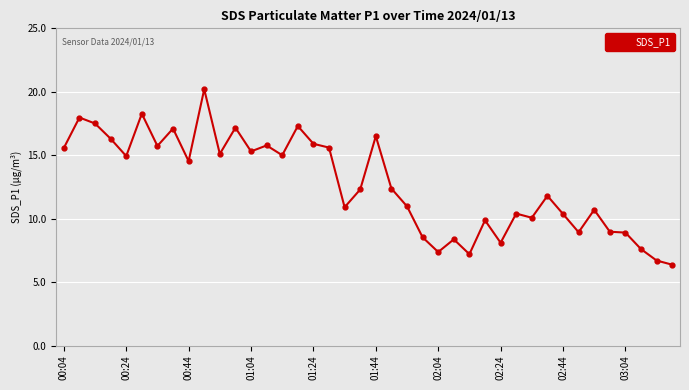

What is the sum of all values?

508.5